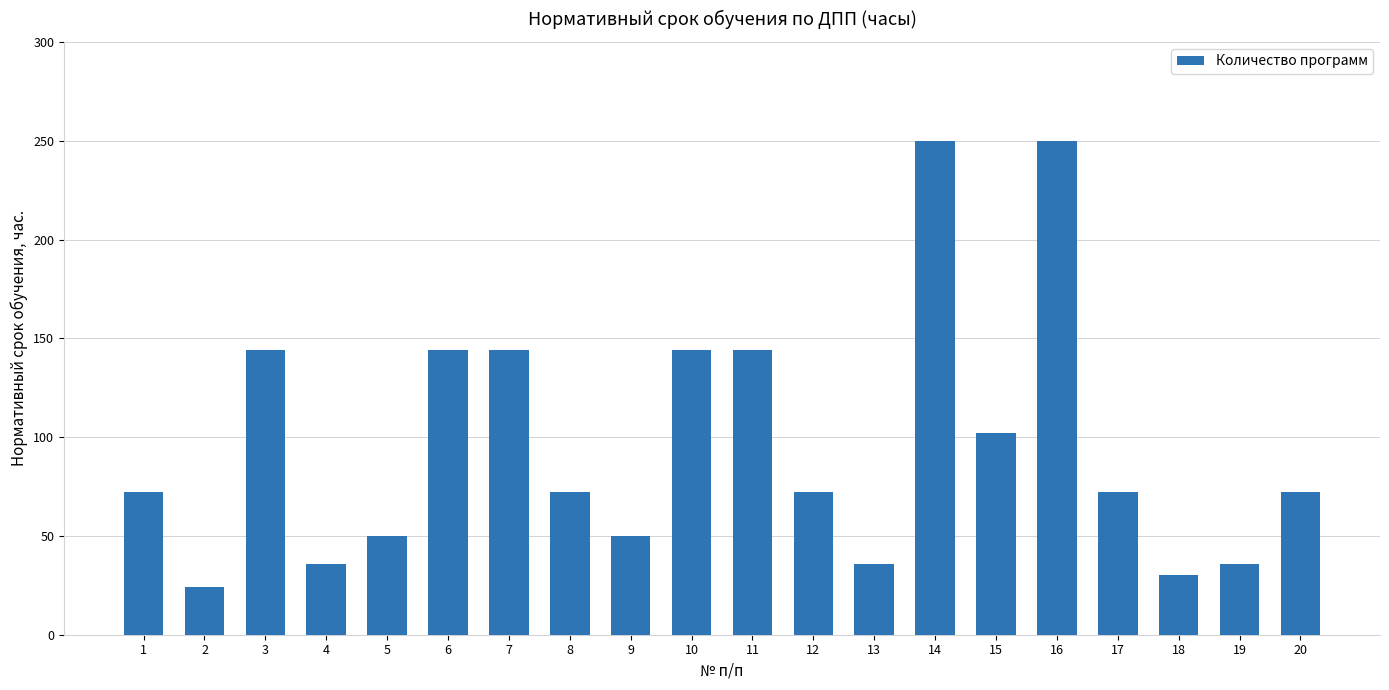

True or false: the data shows 125 at 17.

False